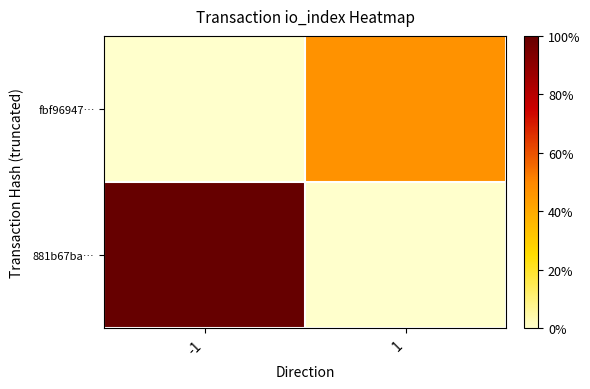

At which category is the sum across all series the highest?

-1